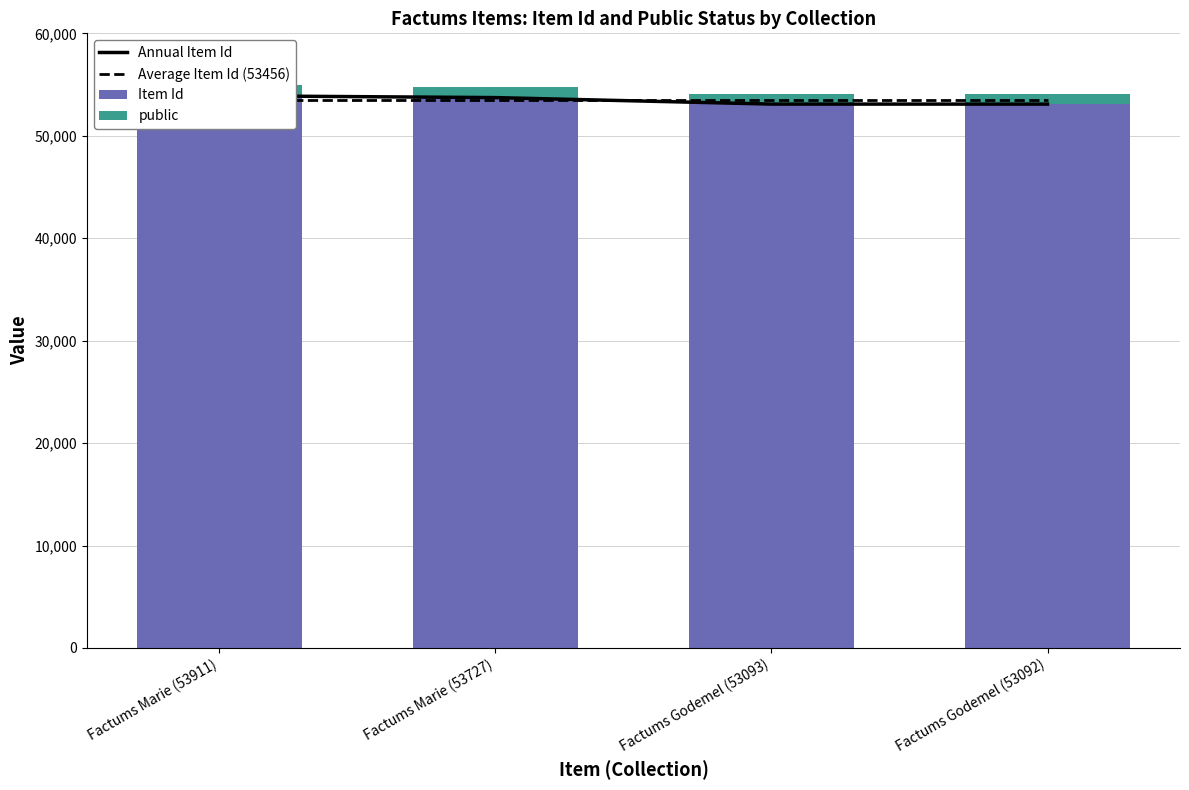

What is the value of the Item Id bar at the 4th from the left?

53092